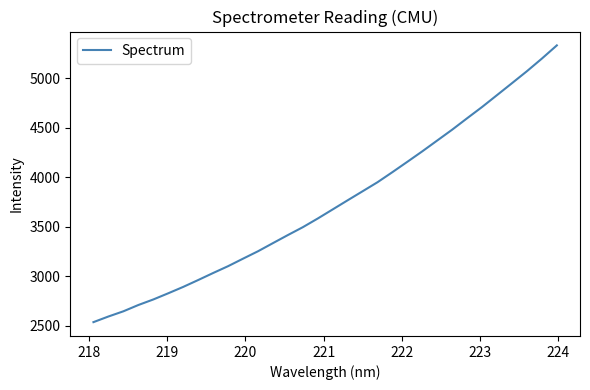

What is the maximum value shown in the chart?

5329.5